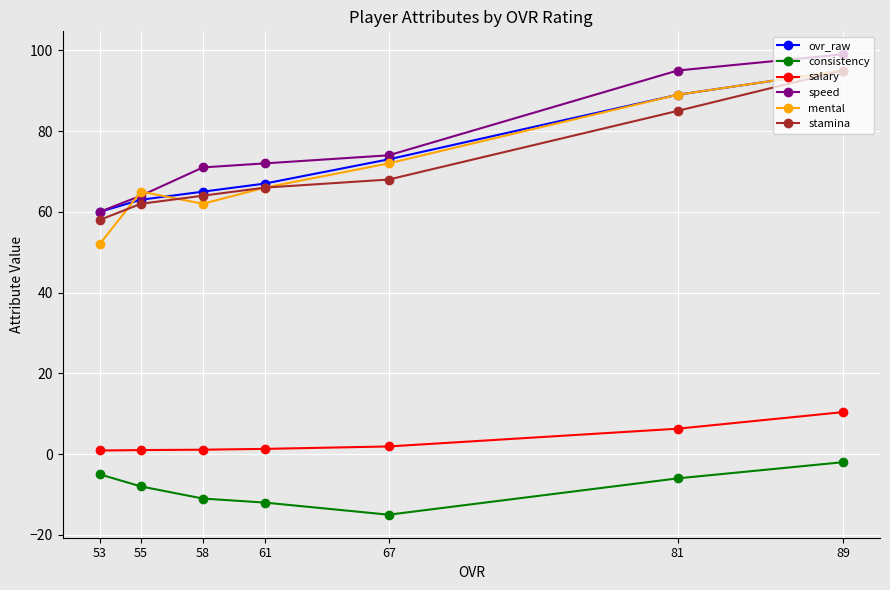

Does the chart display data point markers on the line(s)?

Yes